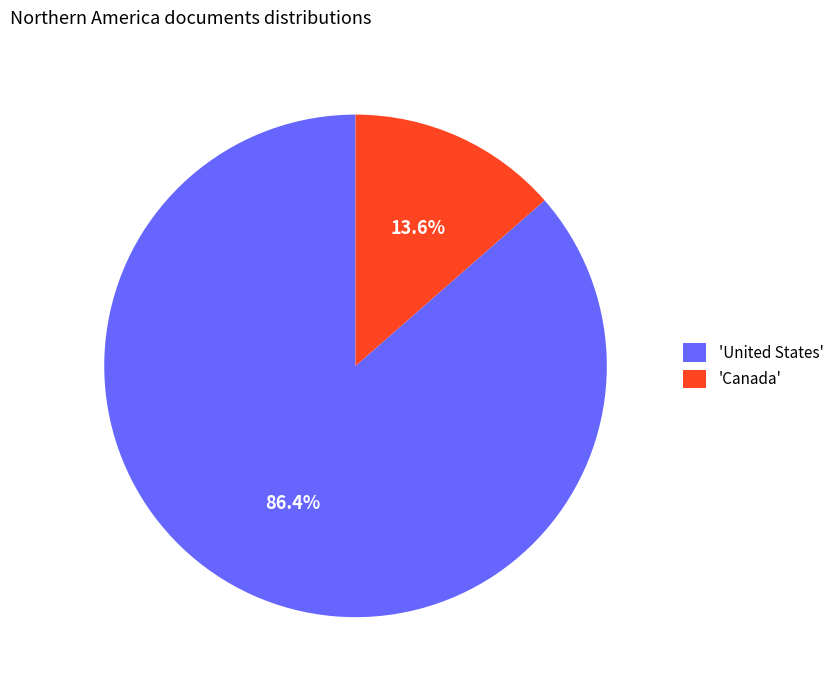

What is the smallest slice in the pie chart?

'Canada'